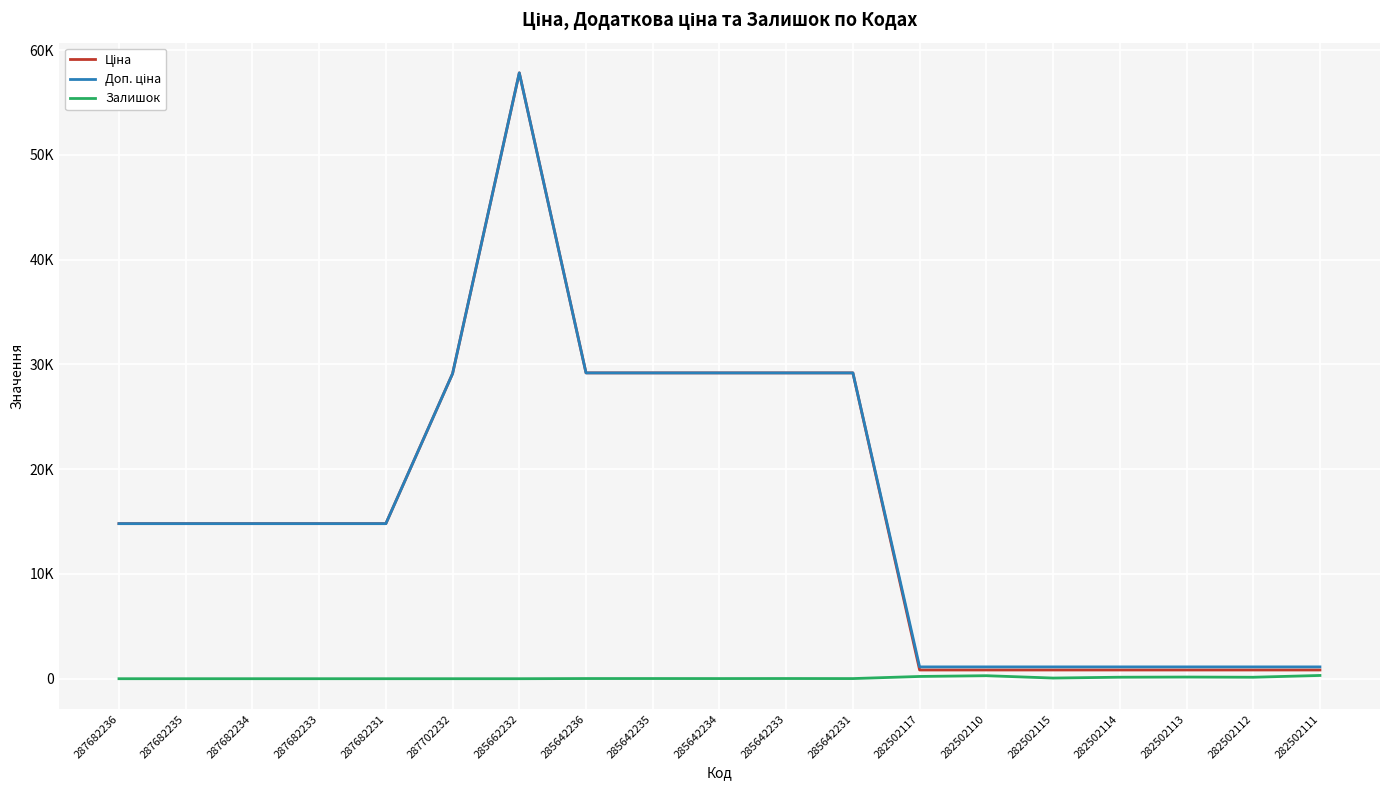

Is this an area chart (filled region under the line)?

No